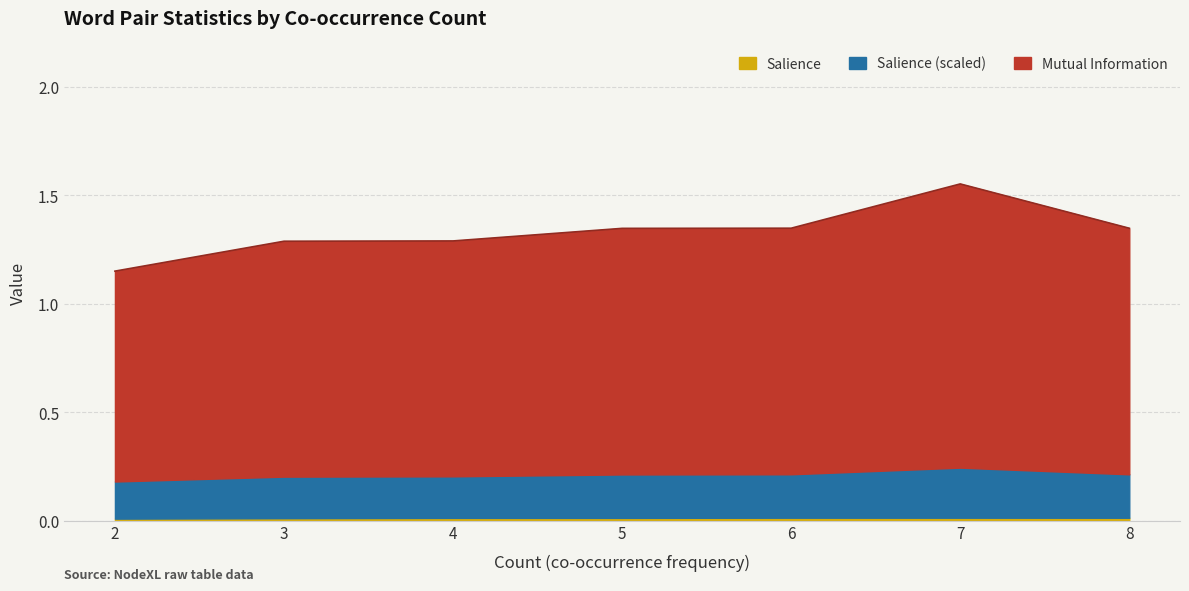

Reading left to right, list all the values displayed in this chart.

2=1.2	3=1.3	4=1.3	5=1.3	6=1.3	7=1.6	8=1.3